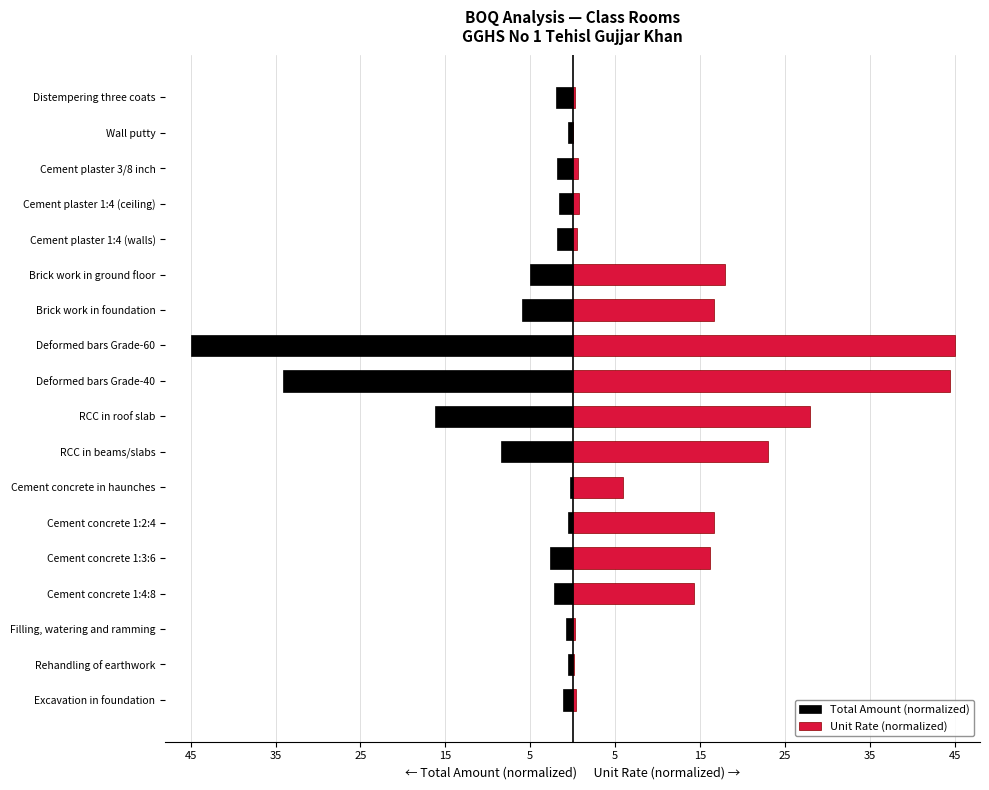

Which series has the widest spread of values?

Unit Rate (normalized)